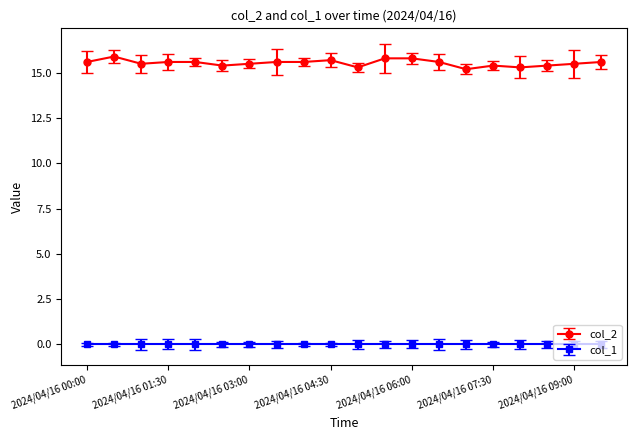

Reading left to right, what are all the values shown in this chart?

15.6	15.9	15.5	15.6	15.6	15.4	15.5	15.6	15.6	15.7	15.3	15.8	15.8	15.6	15.2	15.4	15.3	15.4	15.5	15.6